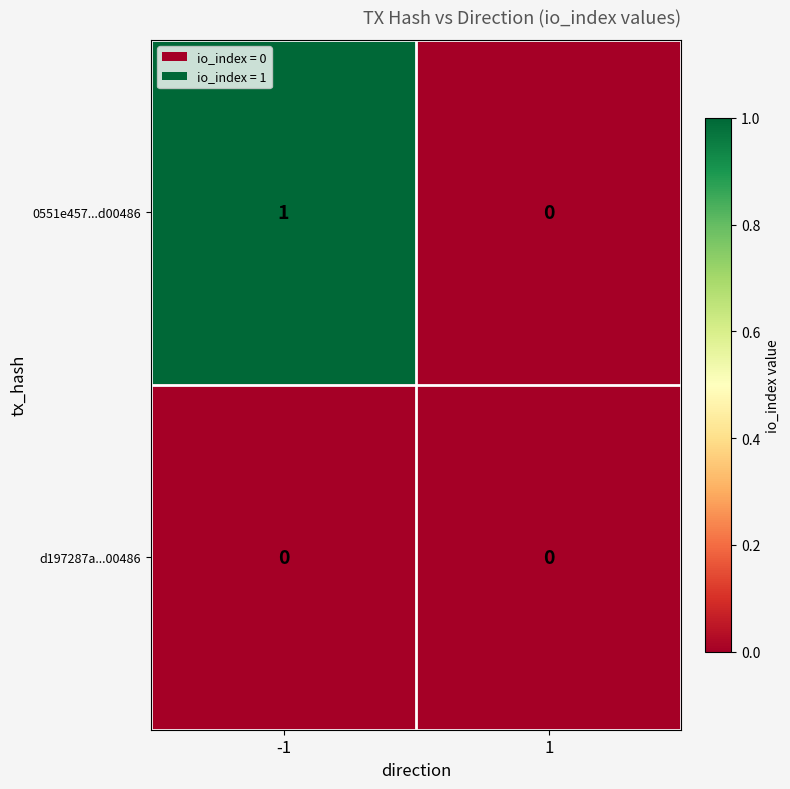

How many values in 0551e457...d00486 are above zero?

1